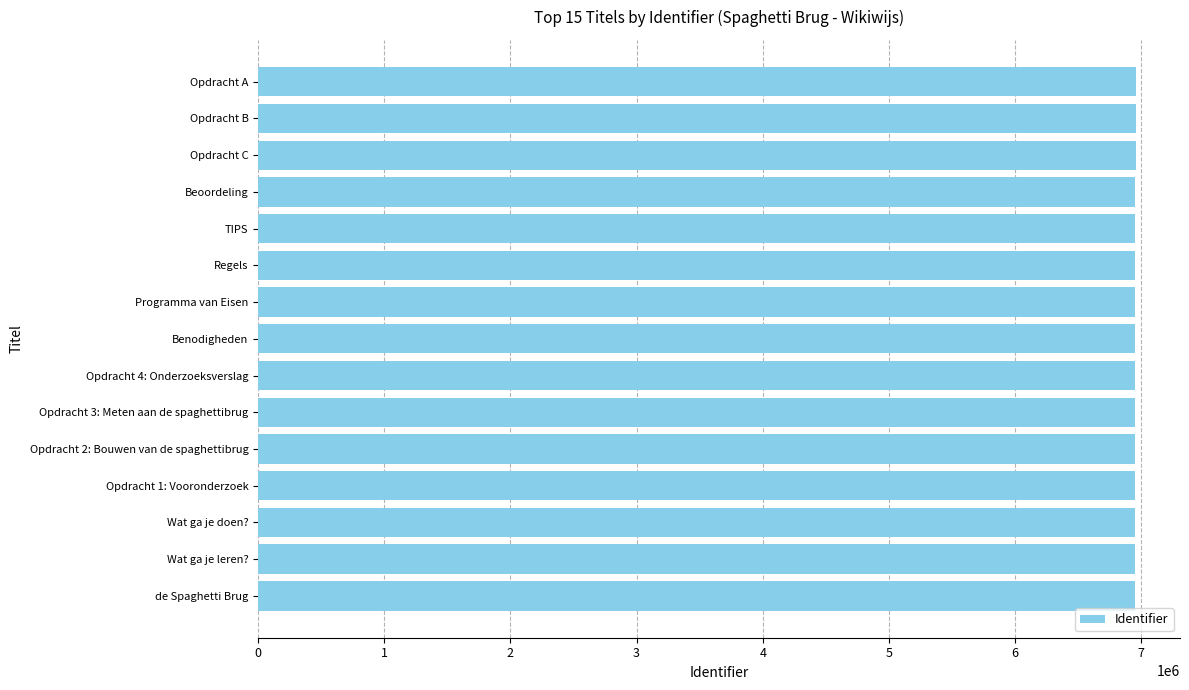

What is the sum of all values?

104264005